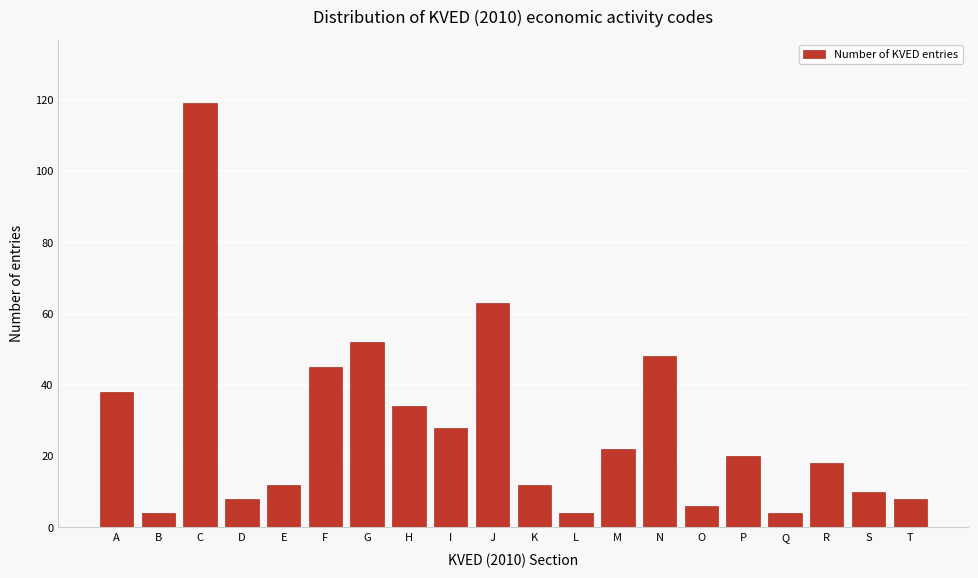

Reading left to right, transcribe all the data shown in this chart.

A=38	B=4	C=119	D=8	E=12	F=45	G=52	H=34	I=28	J=63	K=12	L=4	M=22	N=48	O=6	P=20	Q=4	R=18	S=10	T=8